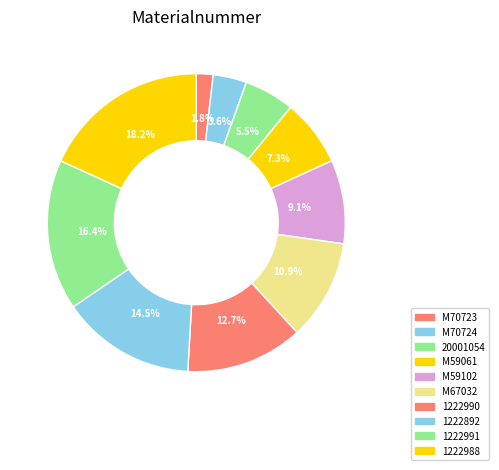

To the nearest percent, what is the combined percentage of M59102 and M70723?

11%